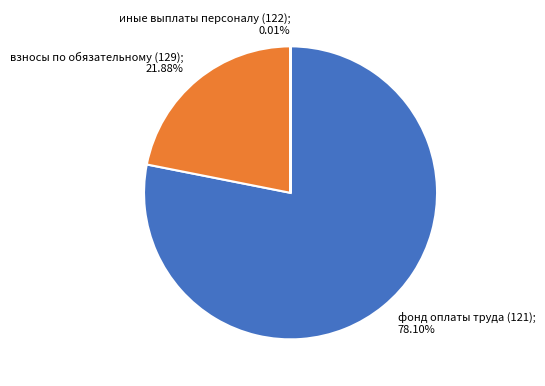

Which slice represents more than half of the pie?

фонд оплаты труда (121)